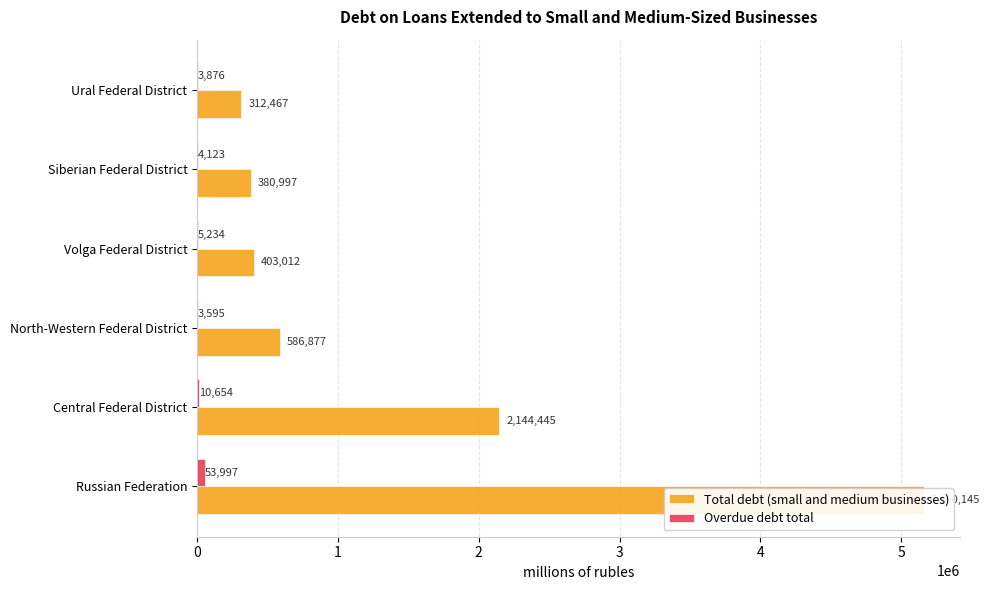

List the labels in order of Overdue debt total value, largest first.

Russian Federation, Central Federal District, Volga Federal District, Siberian Federal District, Ural Federal District, North-Western Federal District